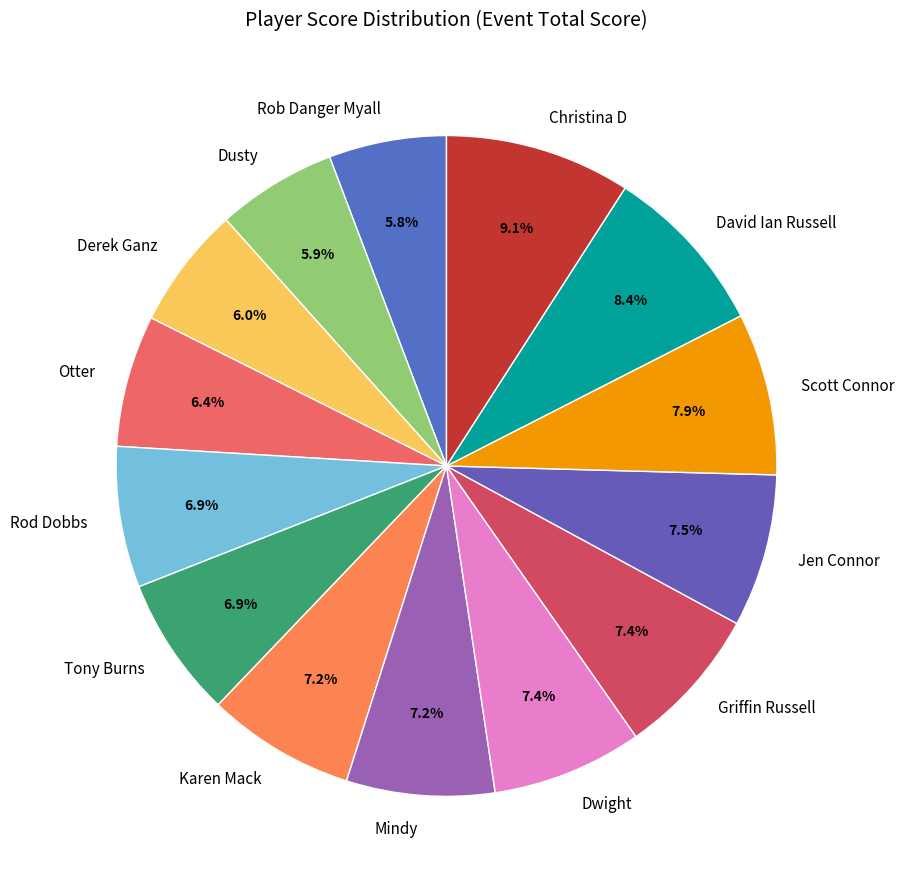

To the nearest percent, what is the difference between the largest and smallest slice percentages?

3%